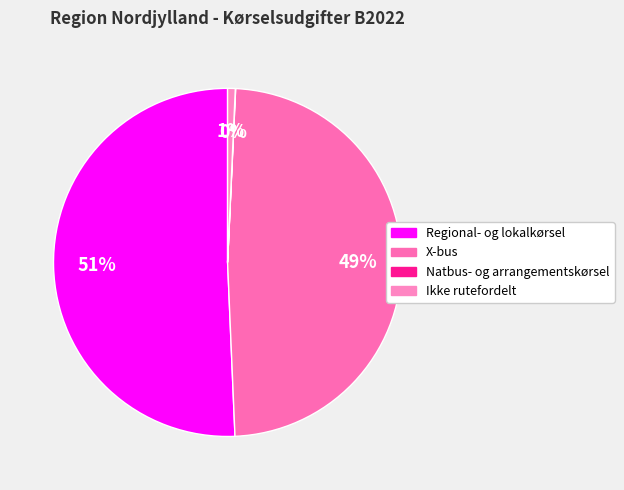

Which category has the biggest portion of the pie?

Regional- og lokalkørsel